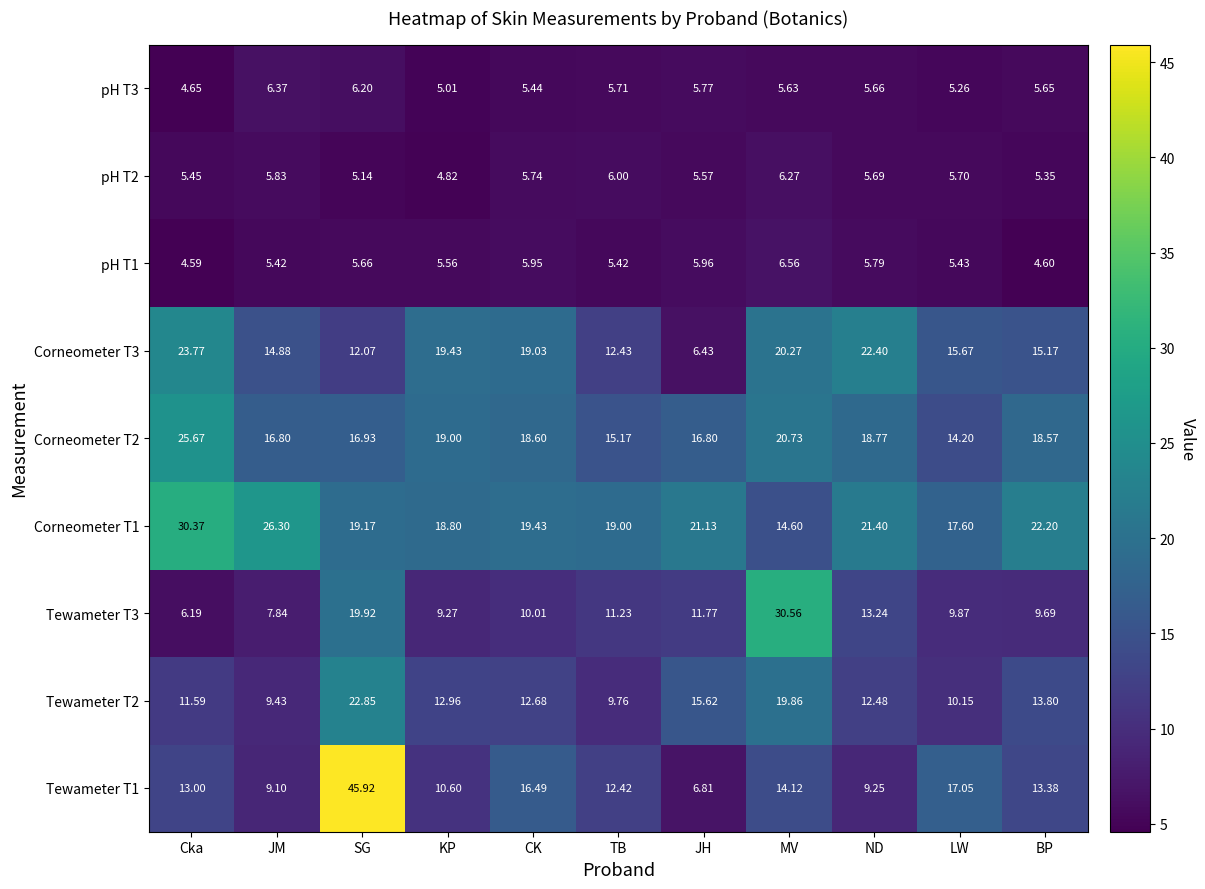

Which series has the largest total across all categories?

Corneometer T1